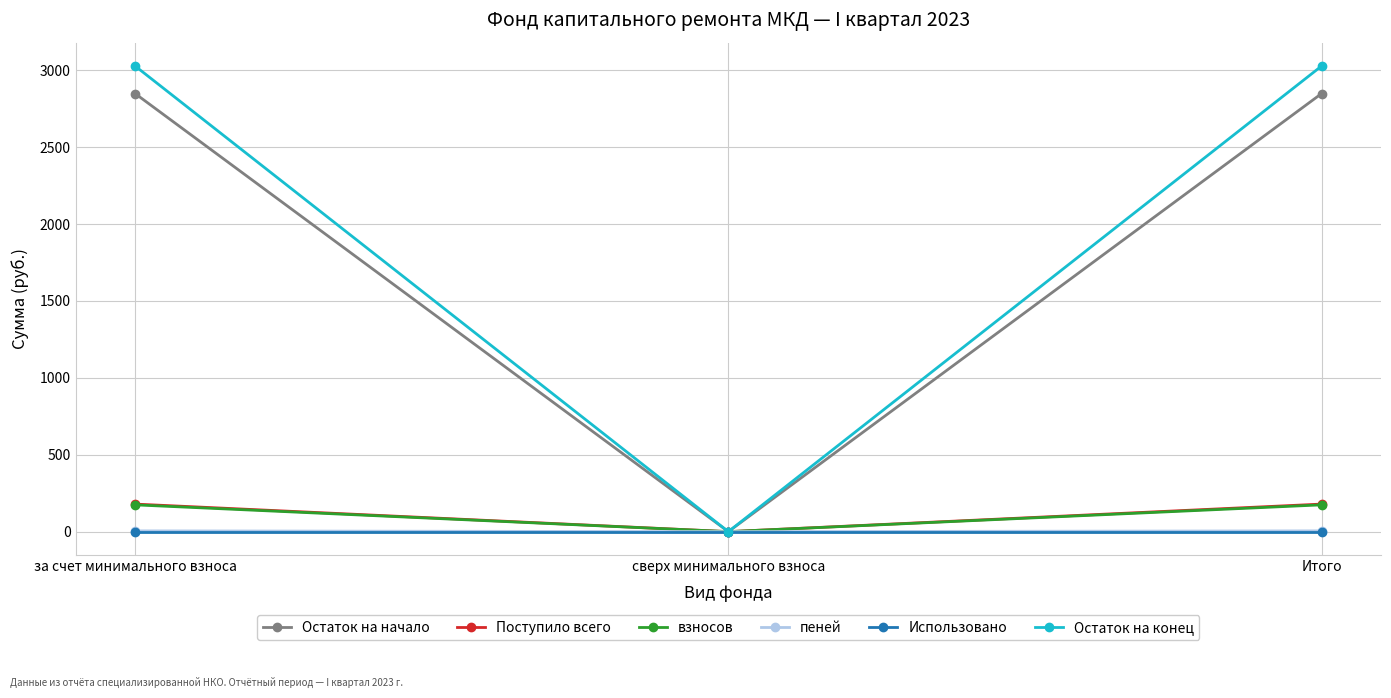

Is the value of Поступило всего at за счет минимального взноса greater than the value of Остаток на начало at Итого?

No